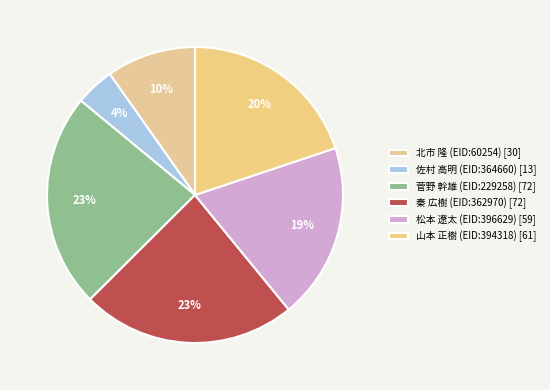

Which category has the smallest portion of the pie?

佐村 高明 (EID:364660)